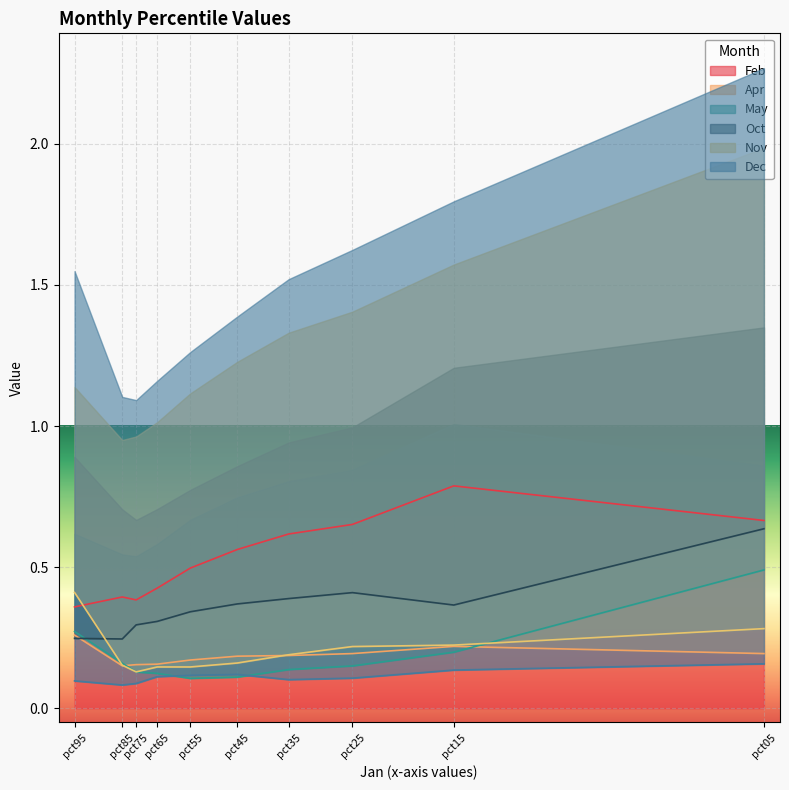

The Feb series shows 0.1 at pct95. True or false?

False